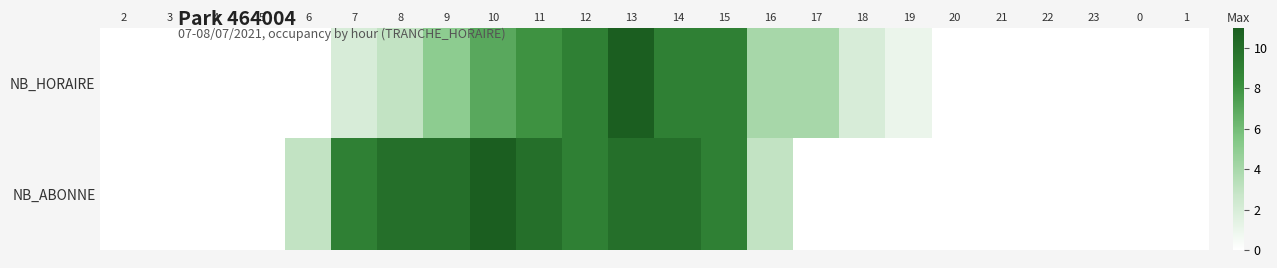

At how many categories does at least one series exceed 3?

11